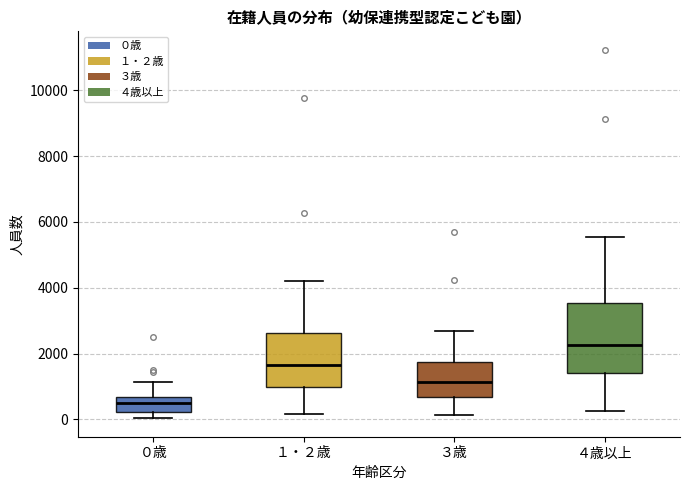

Comparing the boxes themselves (not the whiskers), which one is the tallest?

４歳以上